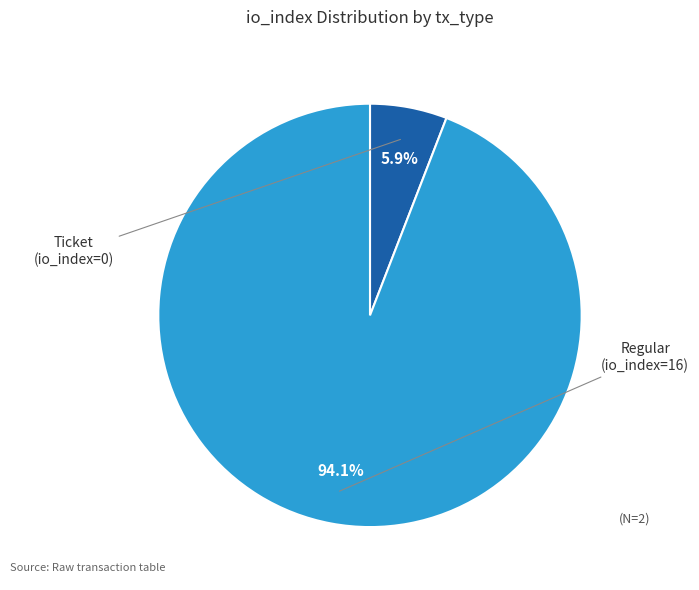

Is there any slice that represents more than half of the pie?

Yes